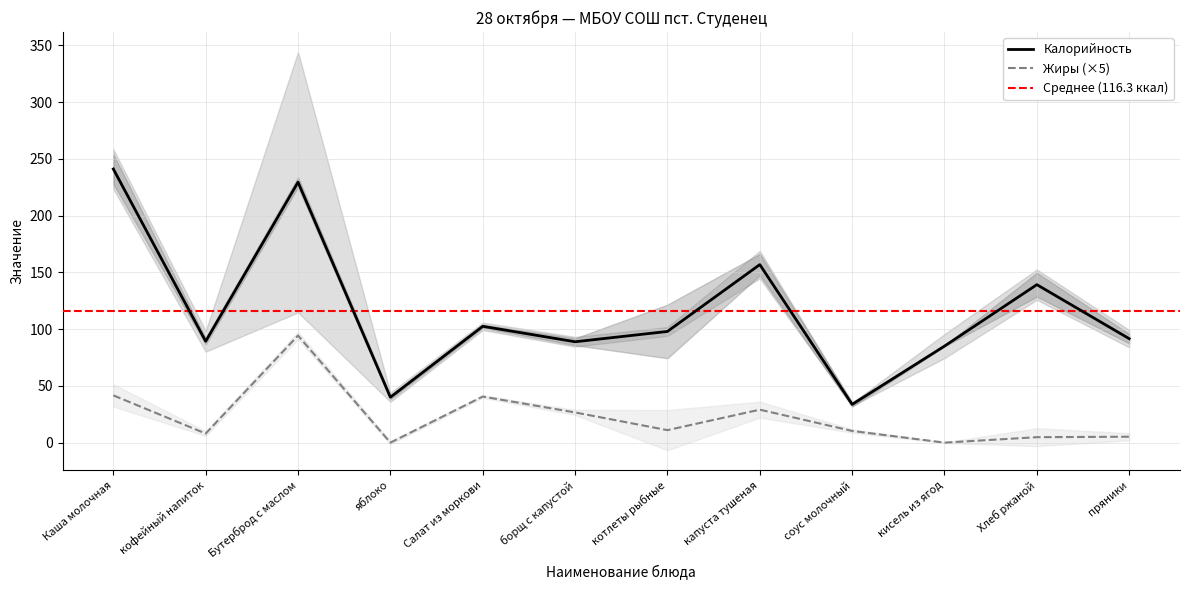

How many interior local valleys does the Жиры series have?

4